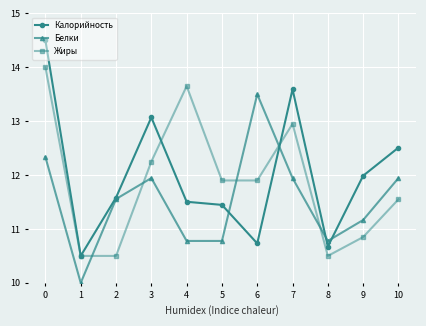

True or false: Белки has a value of 22.7 at 6.

False